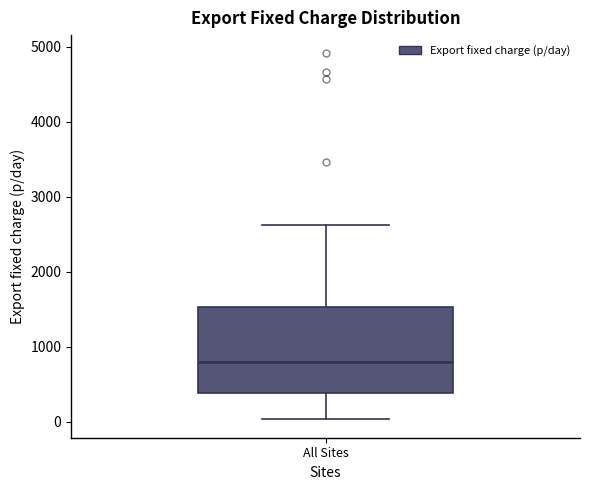

Read this box plot against the y-axis: the position of the median line, the range covered by the box, and the ends of both whiskers. The values are not printed on the chart, so give them approximately, as read against the axis.

median 800, box 400 to 1500, whiskers 0 to 2600